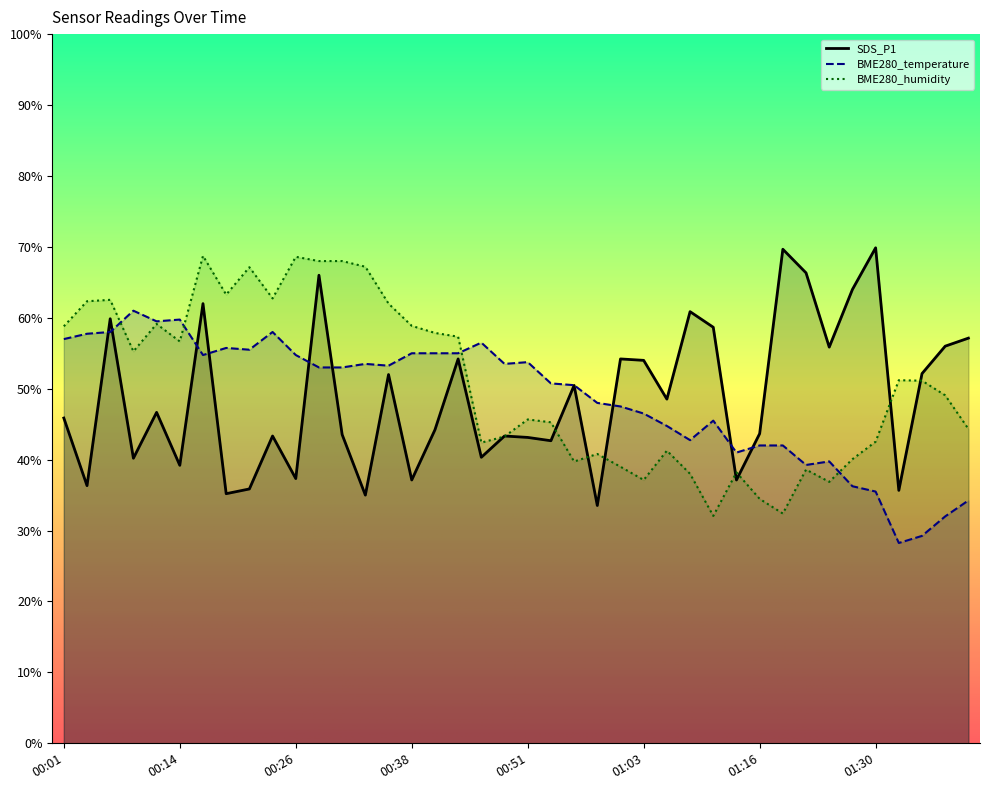

Rank the categories by BME280_temperature value from lowest to highest.

01:33, 01:35, 01:38, 01:40, 01:30, 01:28, 01:23, 01:25, 01:14, 01:16, 01:19, 01:08, 01:06, 01:11, 01:03, 01:01, 00:58, 00:56, 00:53, 00:28, 00:31, 00:36, 00:33, 00:48, 00:51, 00:16, 00:26, 00:38, 00:41, 00:43, 00:21, 00:19, 00:46, 00:01, 00:04, 00:06, 00:24, 00:11, 00:14, 00:09